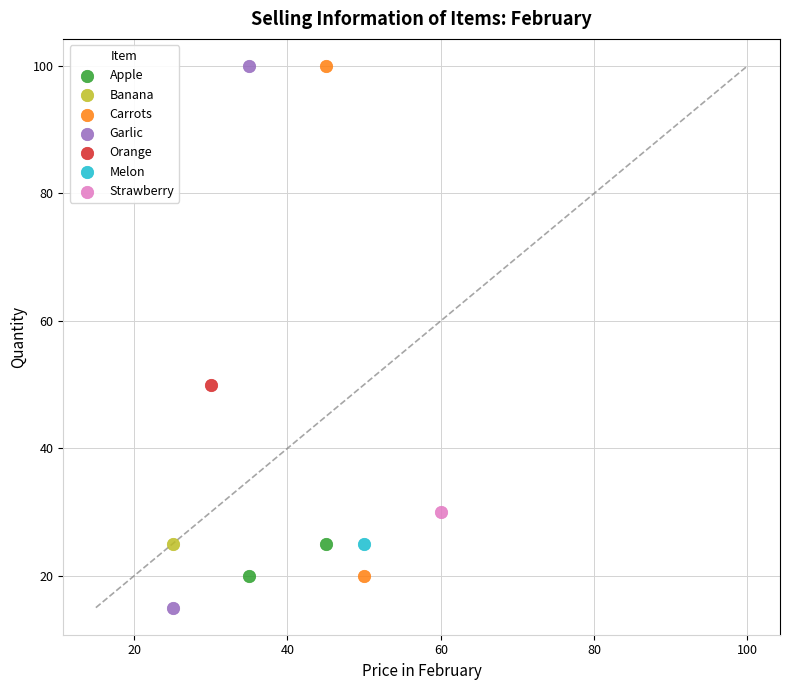

Which series contains the lowest Y value?

Garlic